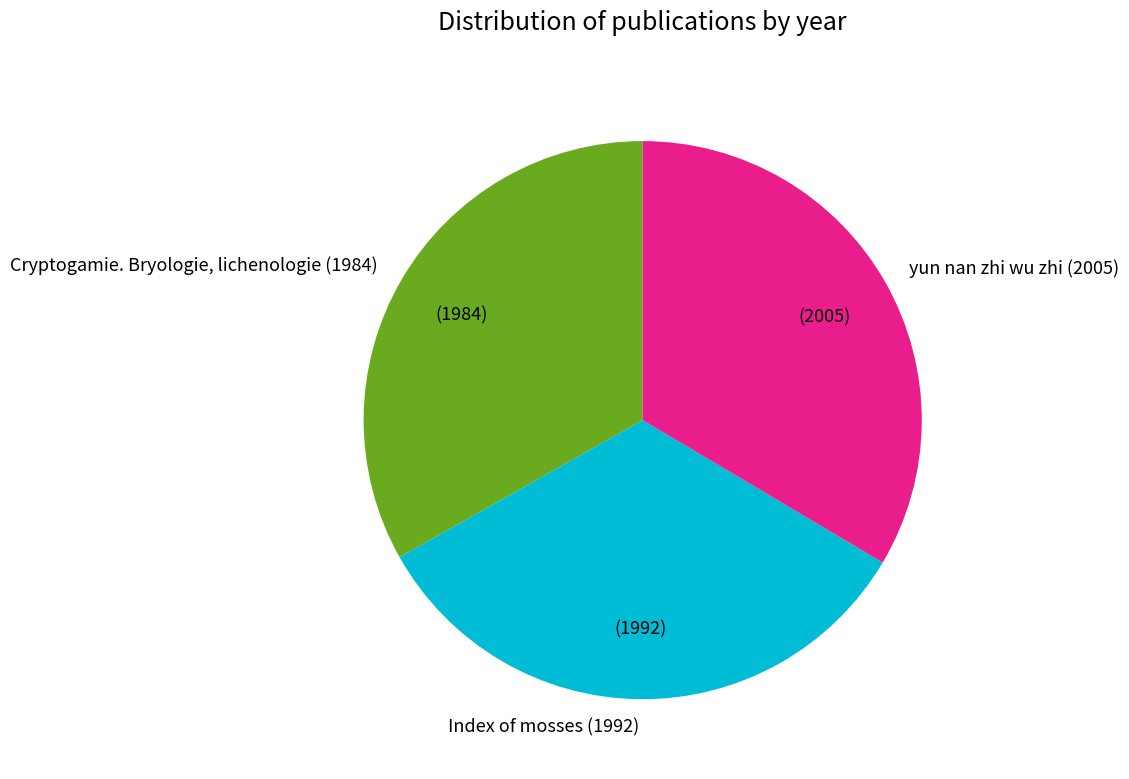

What is the ratio of the value at Cryptogamie. Bryologie, lichenologie (1984) to the value at Index of mosses (1992)?

1.0